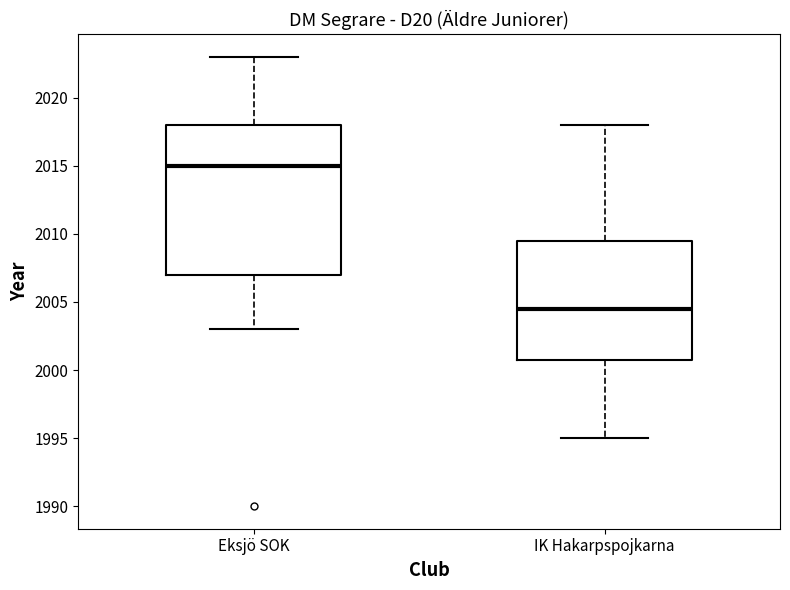

Where does the lower whisker of the box for Eksjö SOK end on the y-axis? The values are not printed on the chart, so give them approximately, as read against the axis.

2003.0